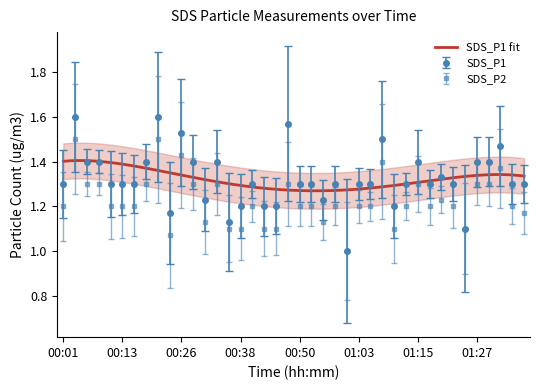

What is the sum of the SDS_P1 values at 00:16 and 00:55?

2.5